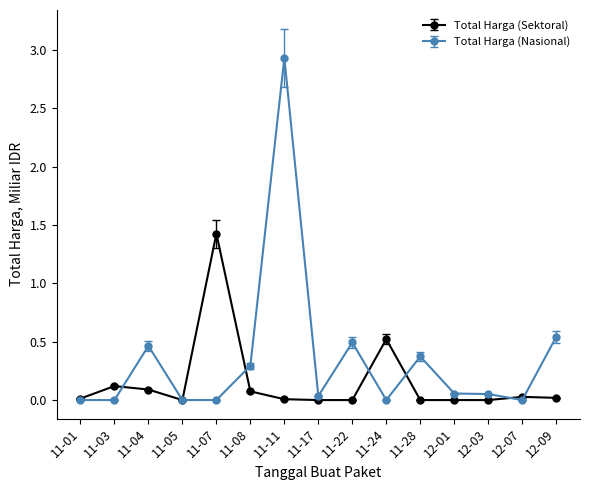

True or false: Total Harga (Sektoral) has more than 0 interior local peaks.

True